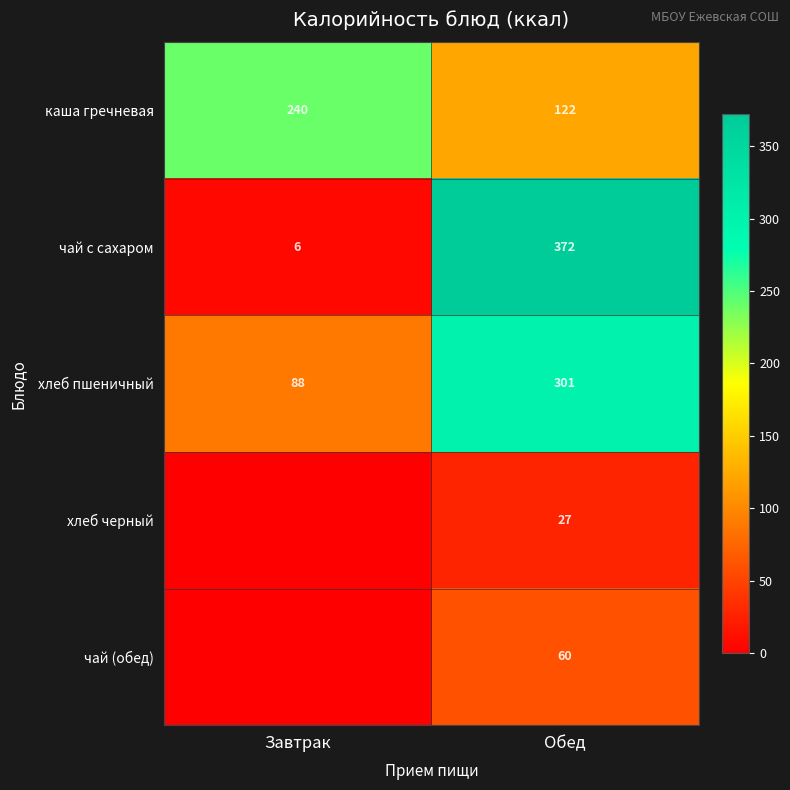

The каша гречневая series shows 32.8 at Обед. True or false?

False